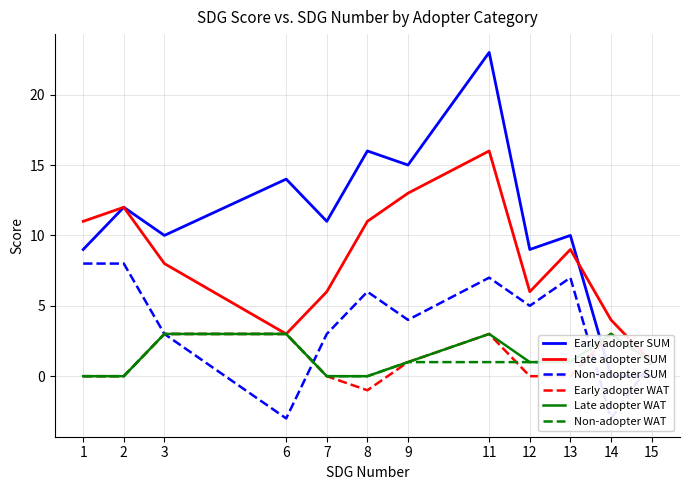

How many values in Late adopter WAT are above zero?

8